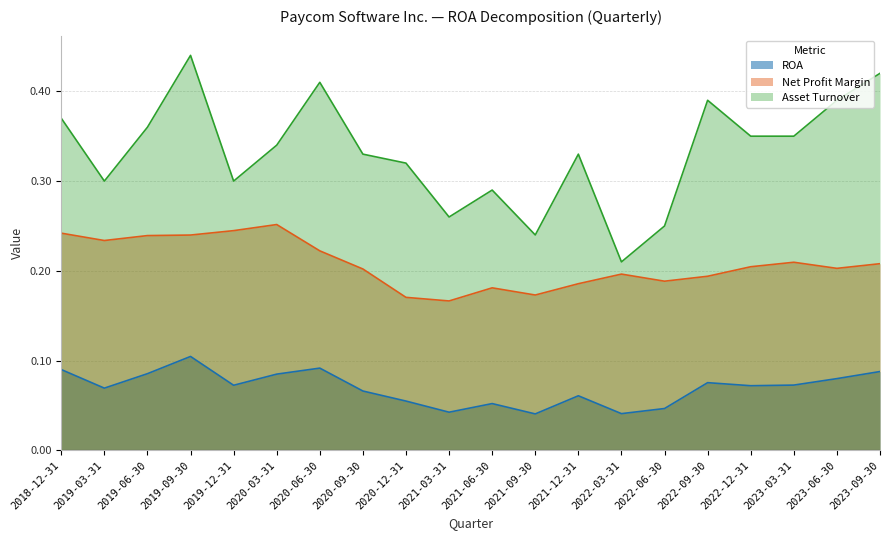

Where is the first local minimum for ROA?

2019-03-31